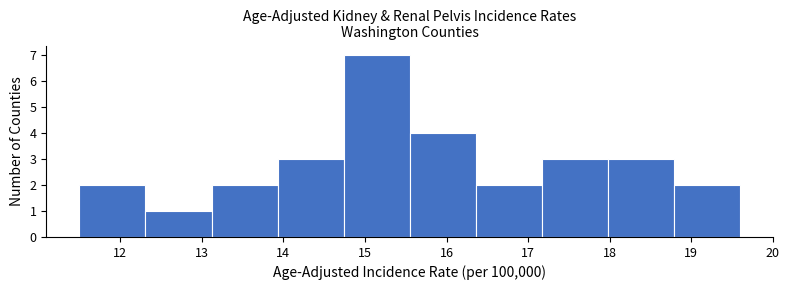

Reading left to right, list every bar in this chart as the range it spans on the x-axis followed by its height. Neither the bar edges nor the heights are printed on the chart, so give them approximately, as read against the axes.

11.50 to 12.31: 2
12.31 to 13.12: 1
13.12 to 13.93: 2
13.93 to 14.74: 3
14.74 to 15.55: 7
15.55 to 16.36: 4
16.36 to 17.17: 2
17.17 to 17.98: 3
17.98 to 18.79: 3
18.79 to 19.60: 2